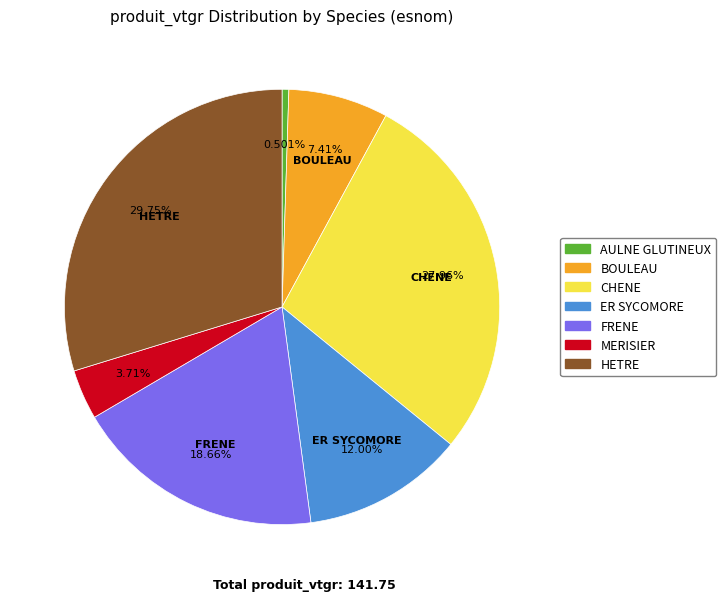

How much of the chart is everything except FRENE?

81.3%